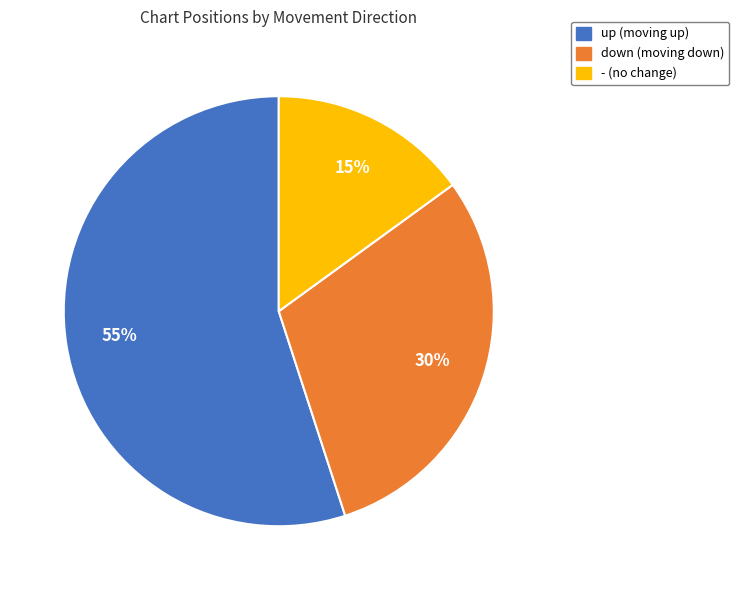

To the nearest percent, what portion does up represent?

55%